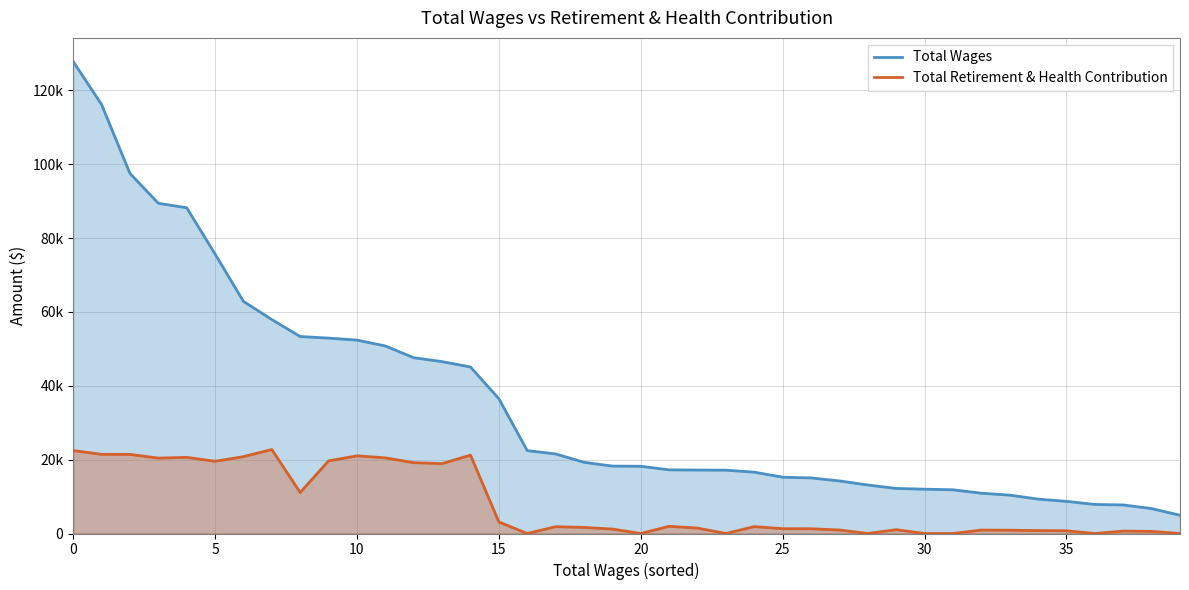

What is the total value across all series at 24?

18469